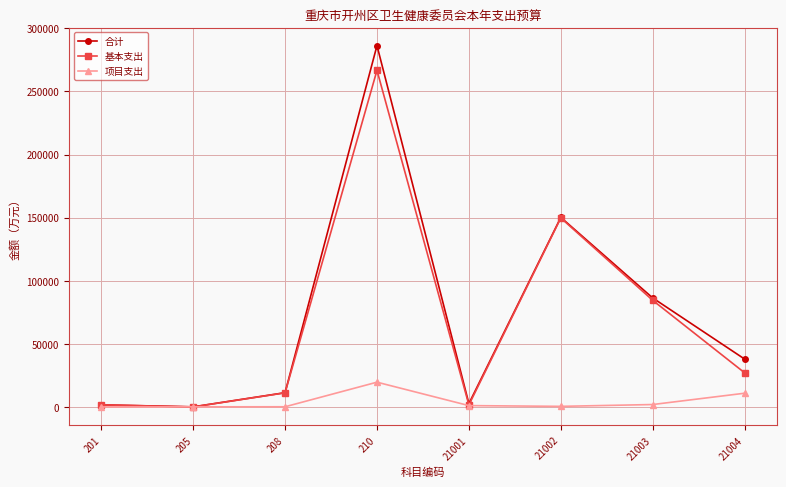

What is the maximum value shown in the chart?

286301.8